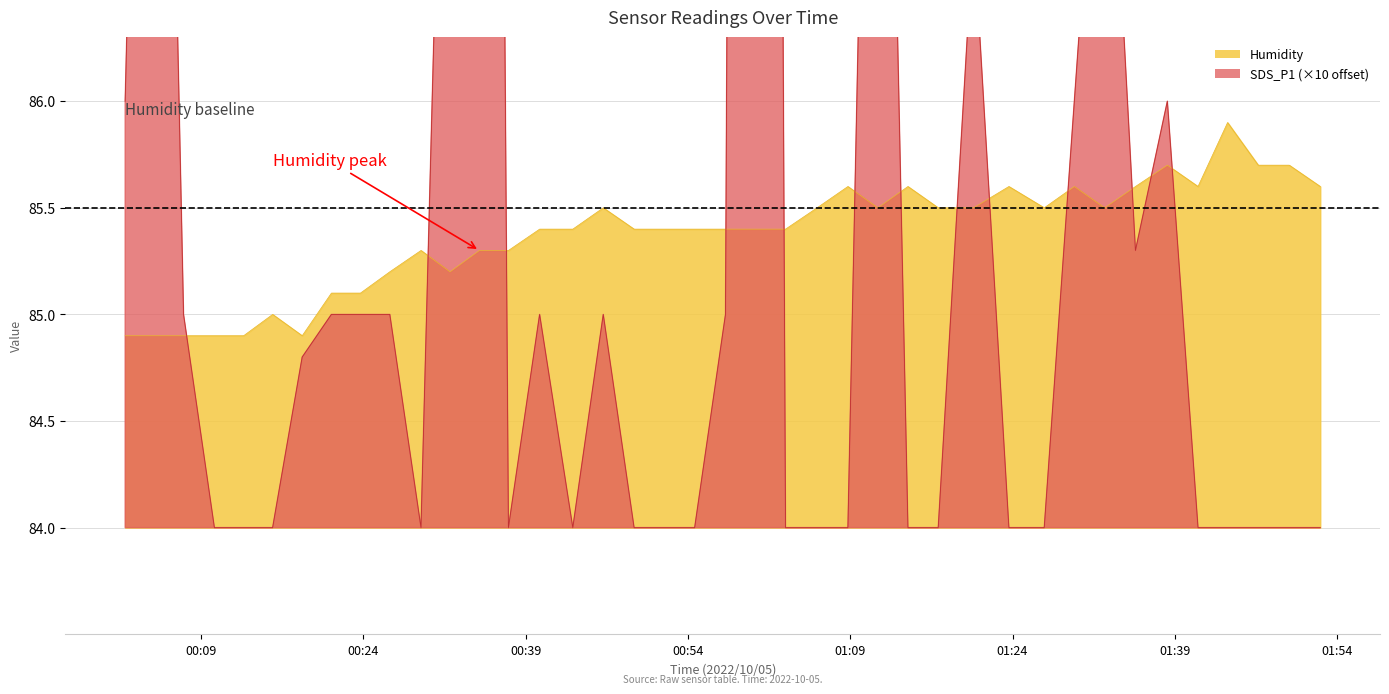

What is the value of the Humidity point at the 39th from the left?

85.7